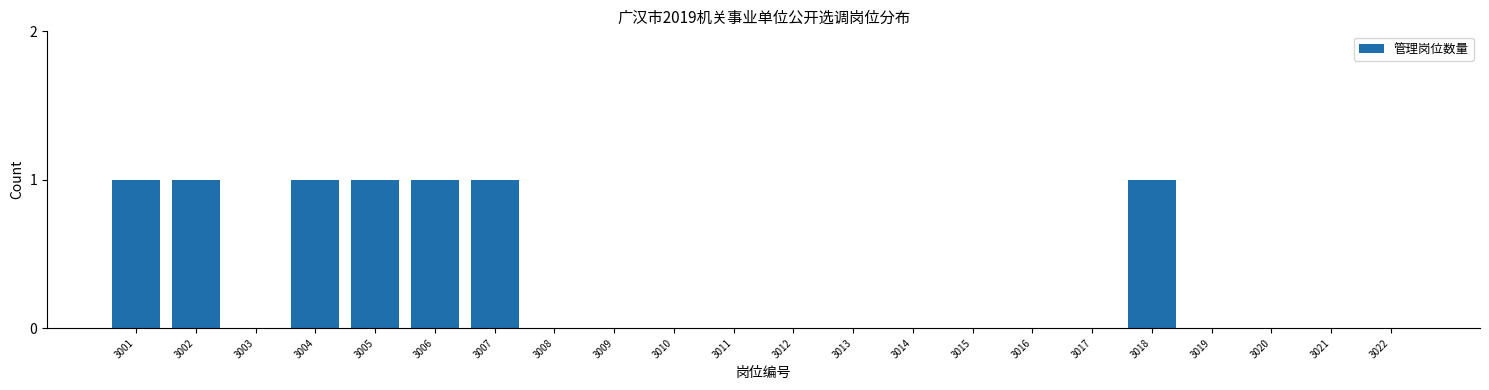

Reading left to right, transcribe all the data shown in this chart.

3001=1	3002=1	3003=0	3004=1	3005=1	3006=1	3007=1	3008=0	3009=0	3010=0	3011=0	3012=0	3013=0	3014=0	3015=0	3016=0	3017=0	3018=1	3019=0	3020=0	3021=0	3022=0